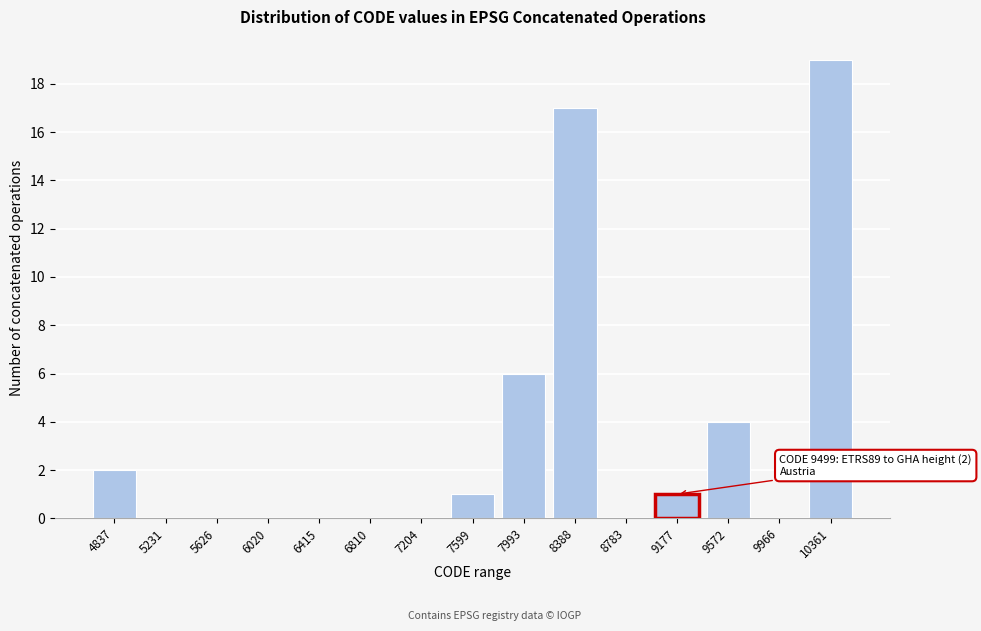

Reading left to right, list all the values displayed in this chart.

4837=2	5231=0	5626=0	6020=0	6415=0	6810=0	7204=0	7599=1	7993=6	8388=17	8783=0	9572=4	9966=0	10361=19